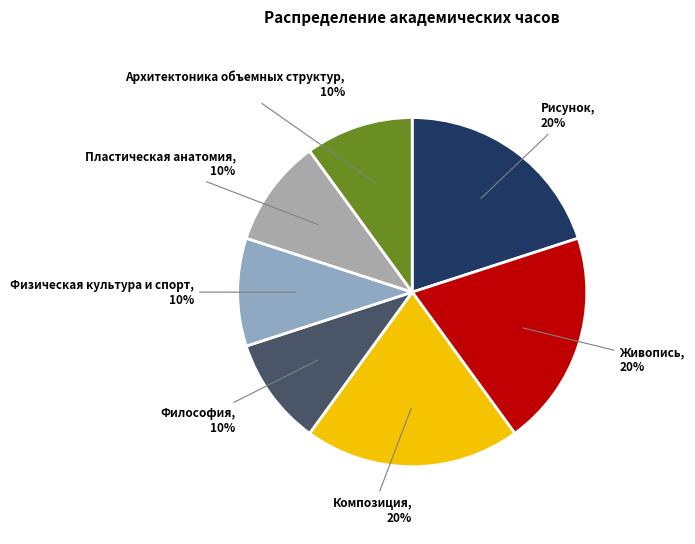

How many slices are in this pie chart?

7